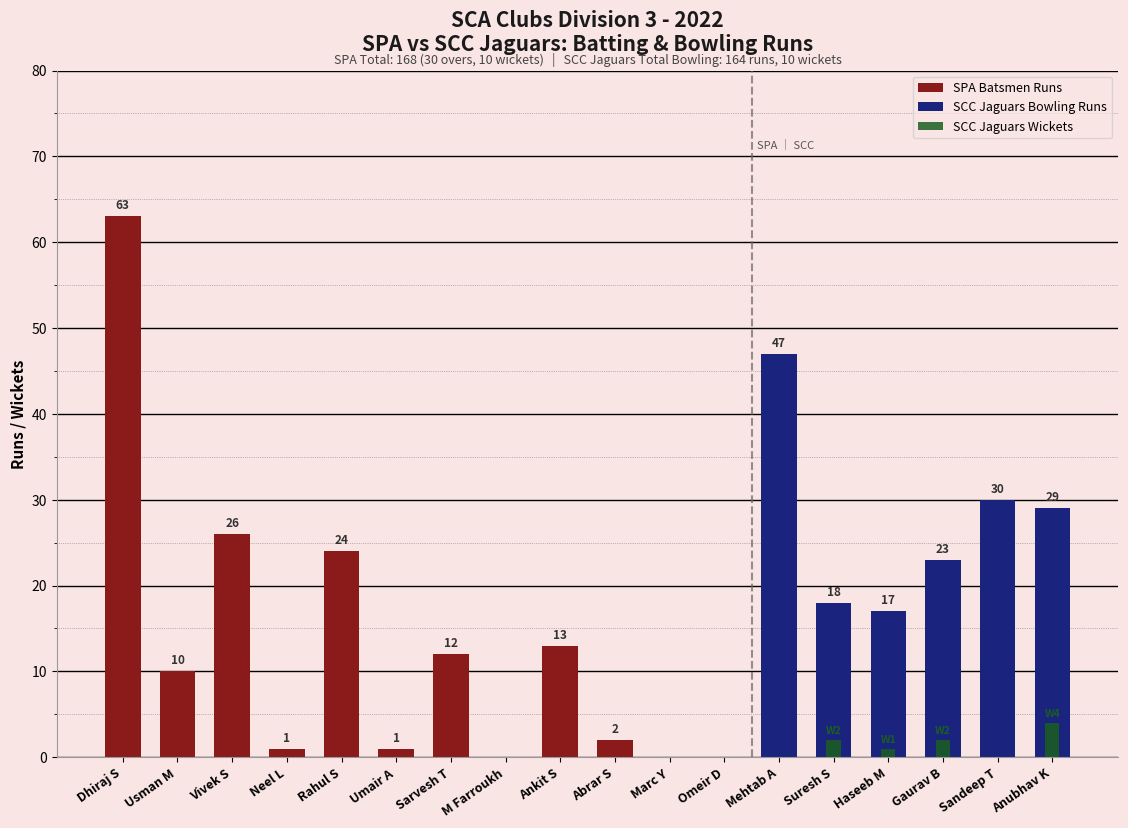

The value at M Farroukh is 0. True or false?

True